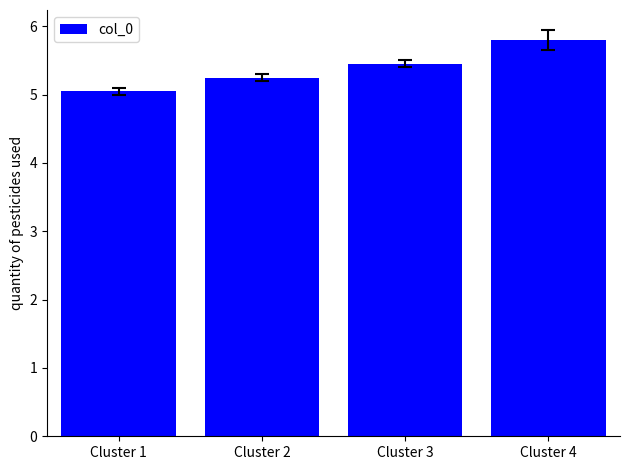

Approximately how many times larger is the value at Cluster 3 compared to Cluster 2?

1.0